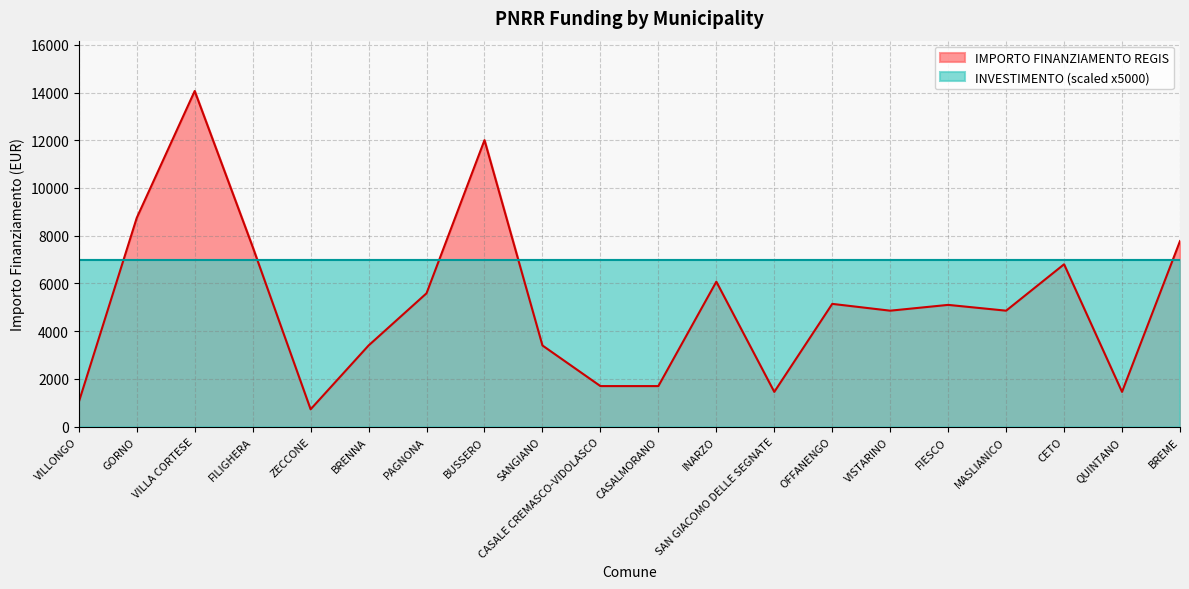

Between FILIGHERA and GORNO, which is larger?

GORNO